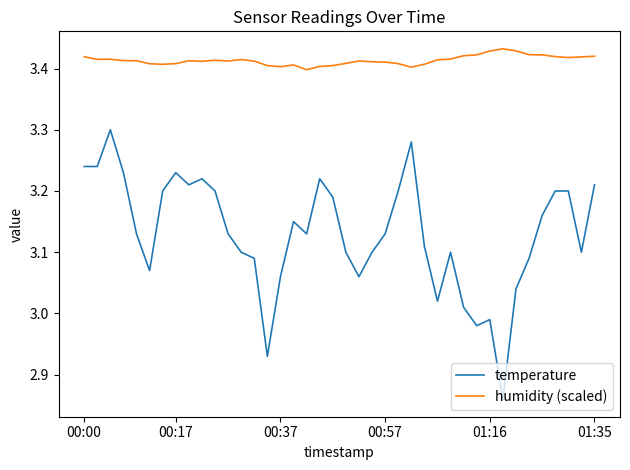

Which series has the largest total across all categories?

humidity (scaled)